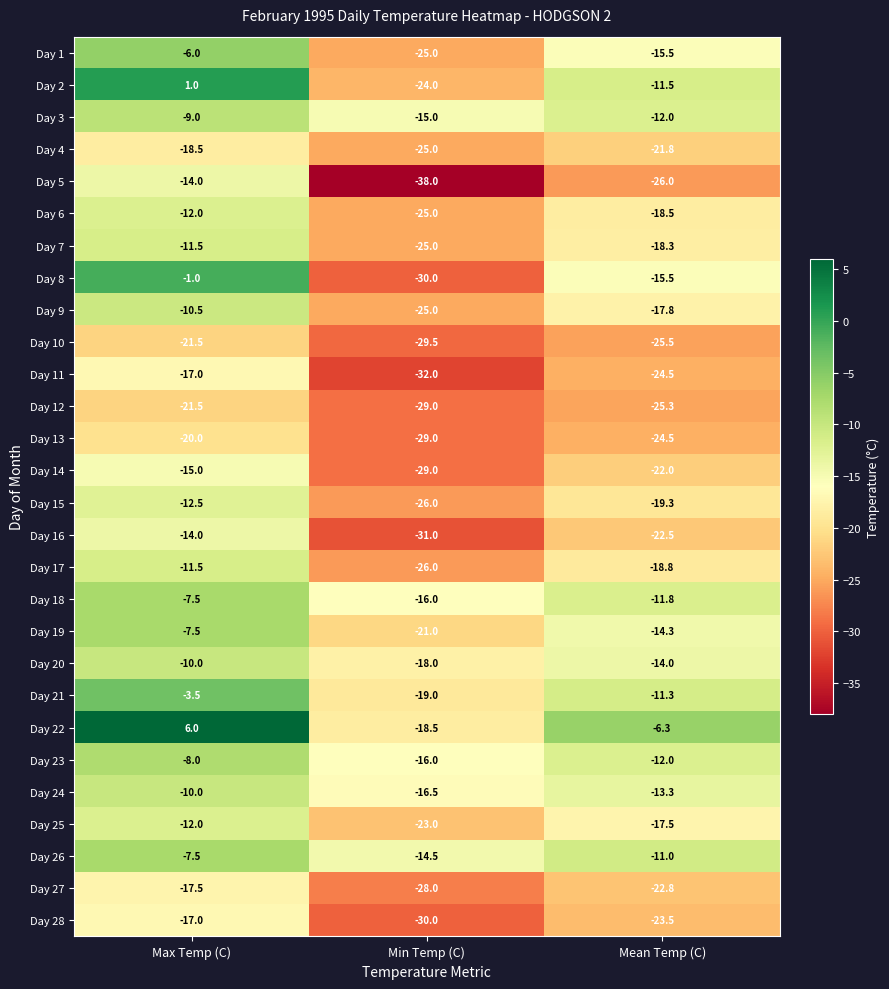

Which series has the largest range (max minus min)?

Day 8